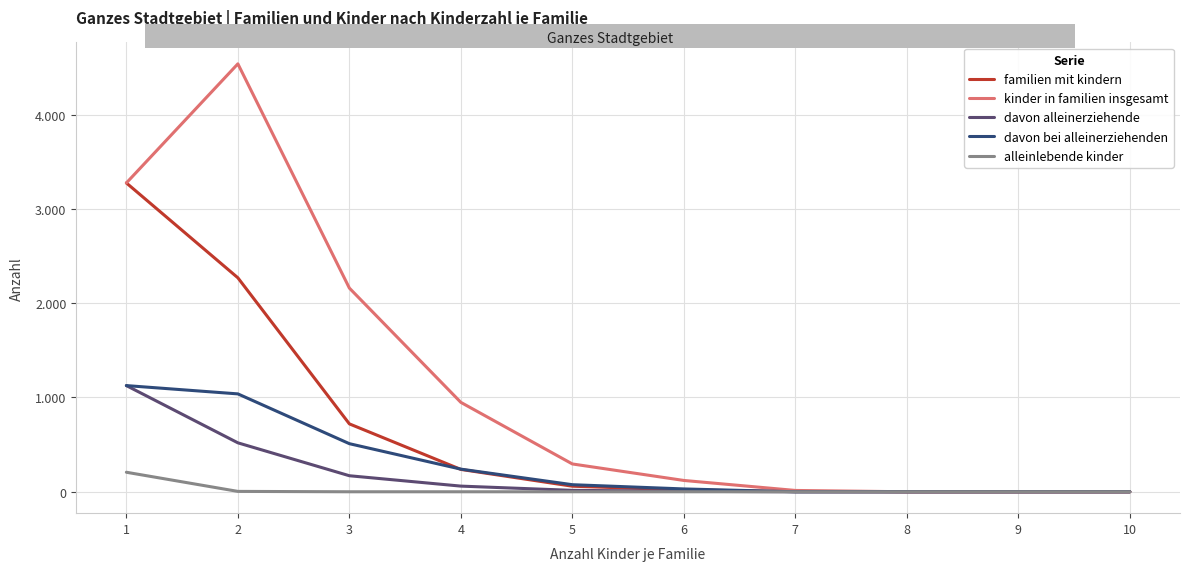

The familien mit kindern series shows 59 at 5. True or false?

True